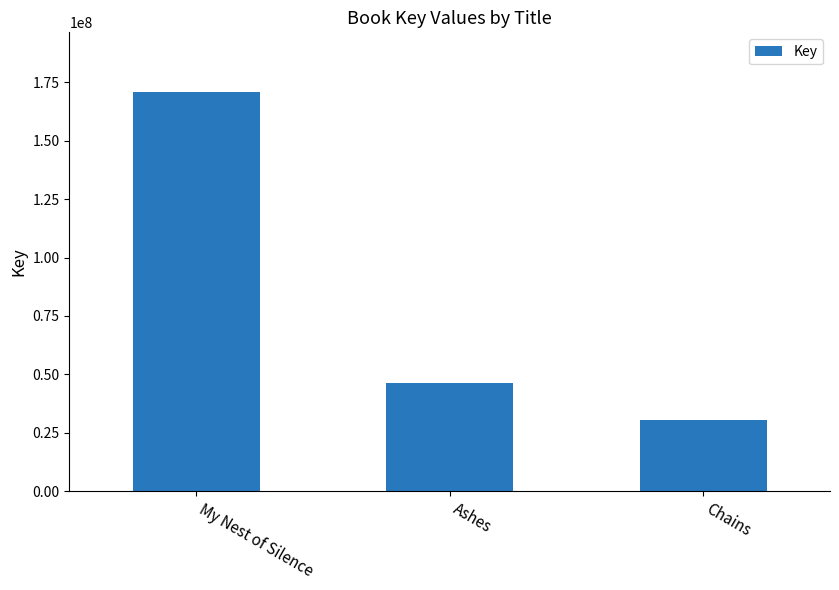

The chart shows a value of 30585656 at Chains. True or false?

True